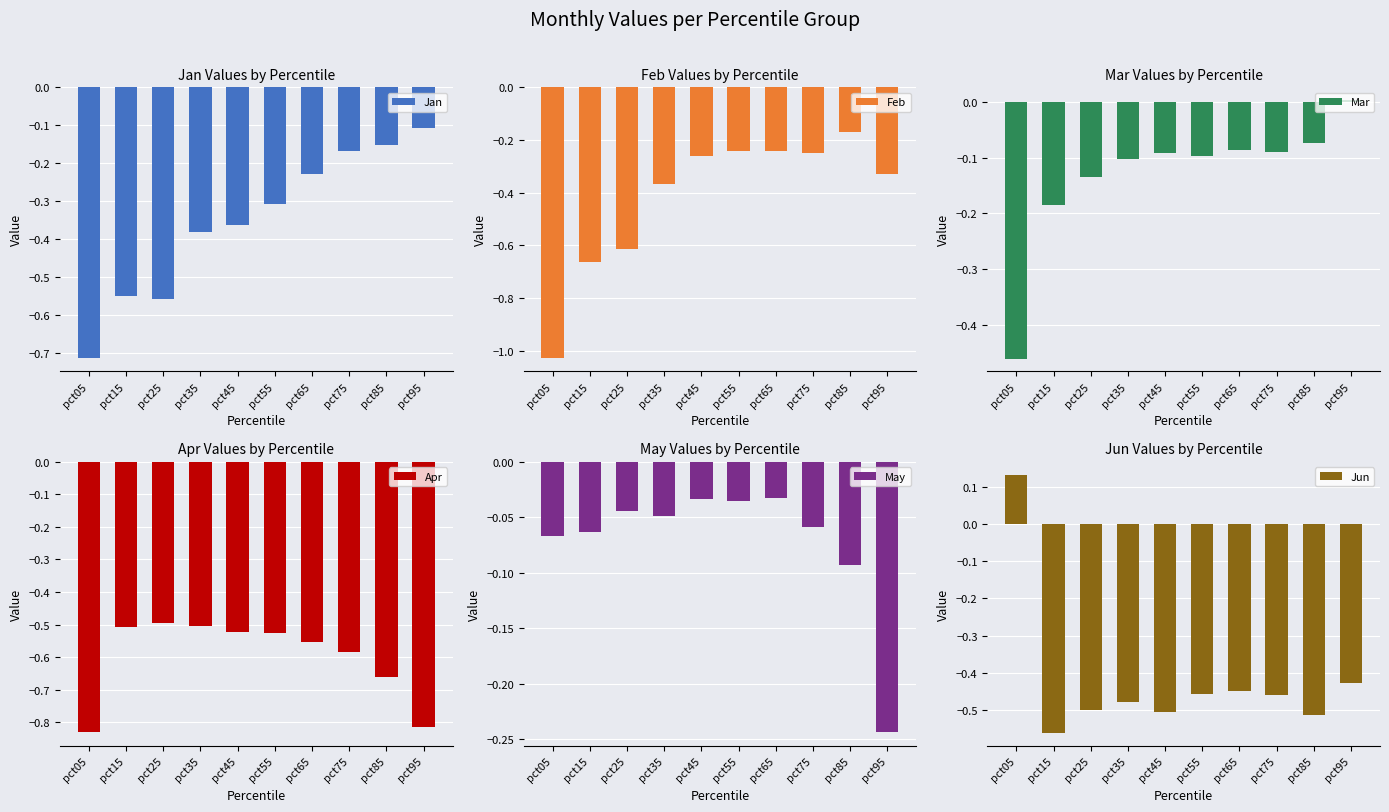

The Feb series shows -0.7 at pct15. True or false?

True